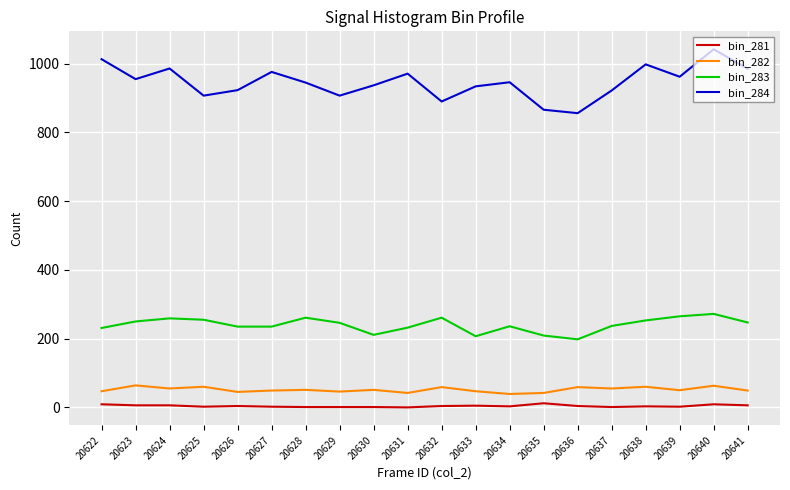

Which series has the widest spread of values?

bin_284